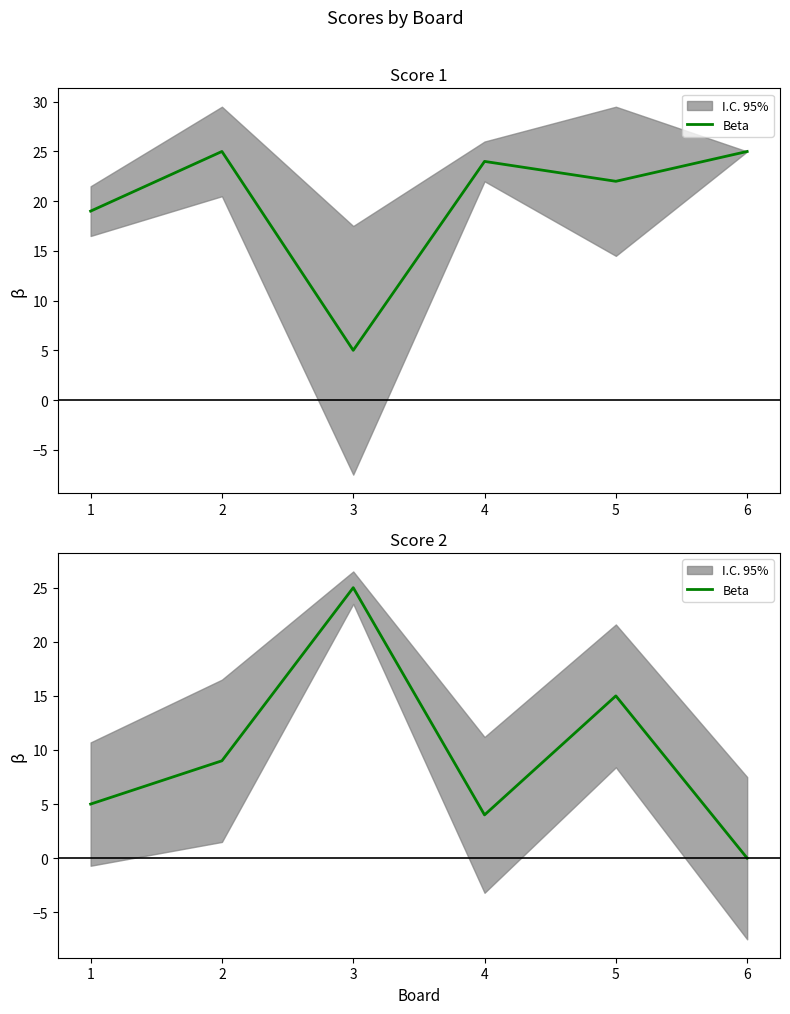

At which label is the value closest to 12?

2